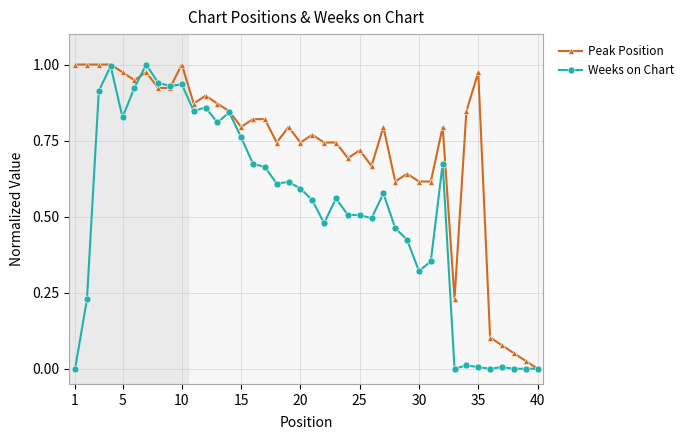

True or false: Peak Position has more than 1 points higher than both neighbors.

True